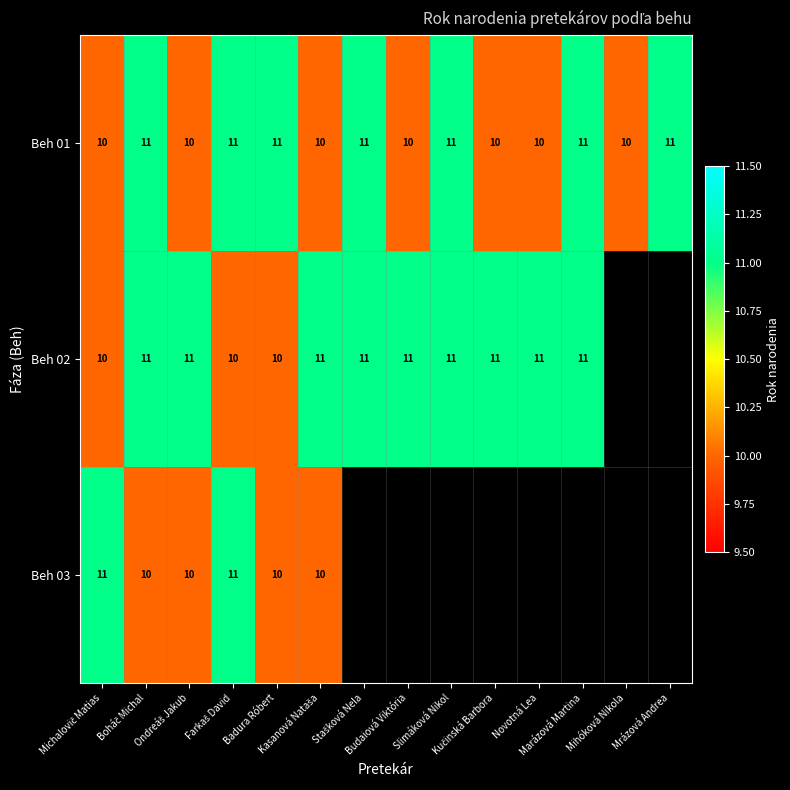

How many Beh 01 values are between 10 and 11?

14